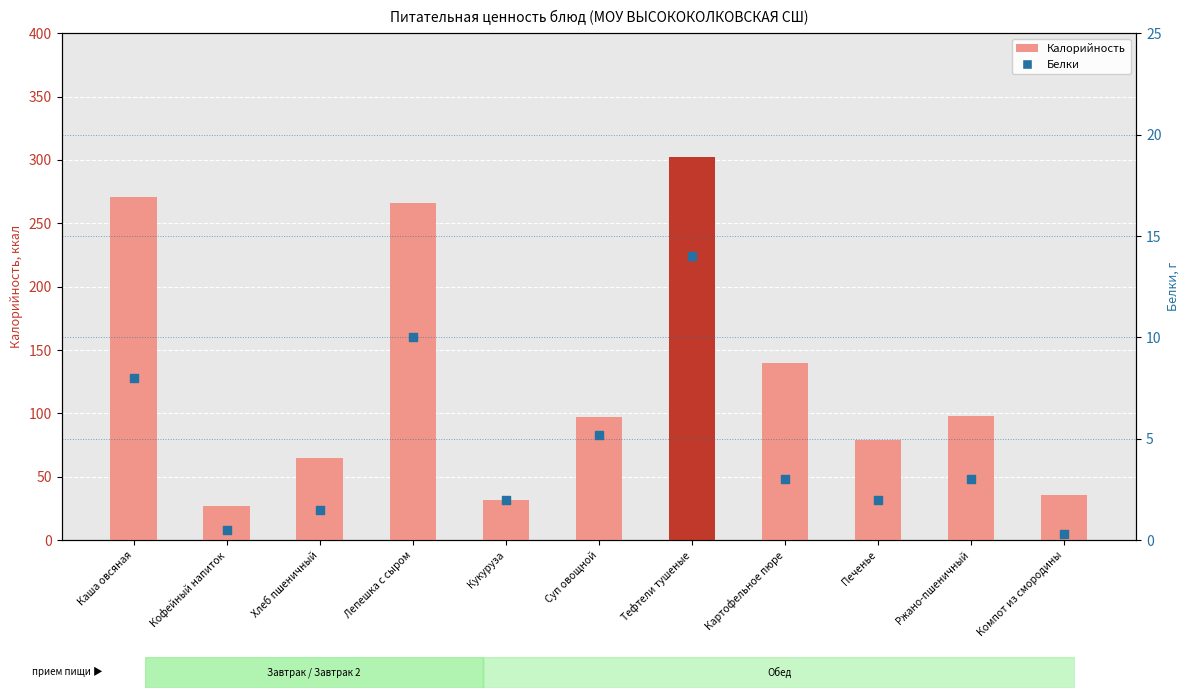

Which series reaches the minimum Y coordinate?

Белки